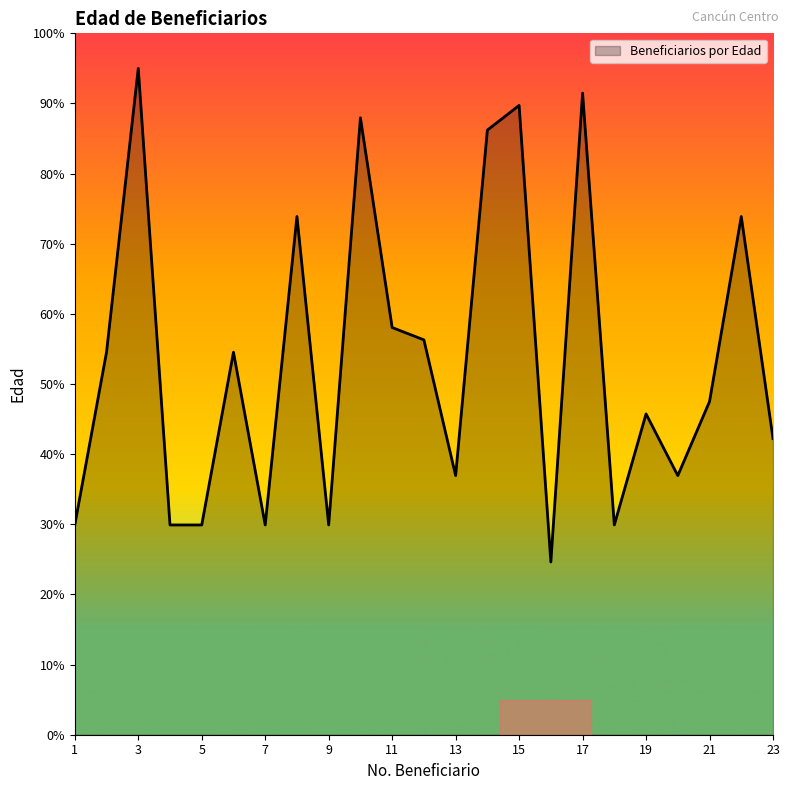

What is the maximum value shown in the chart?

95.0